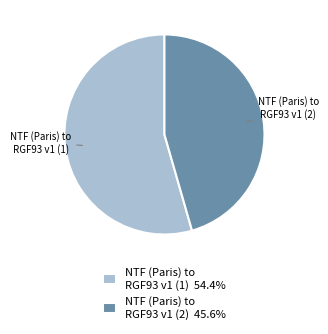

Approximately how many times larger is the value at NTF (Paris) to RGF93 v1 (2) compared to NTF (Paris) to RGF93 v1 (1)?

0.8